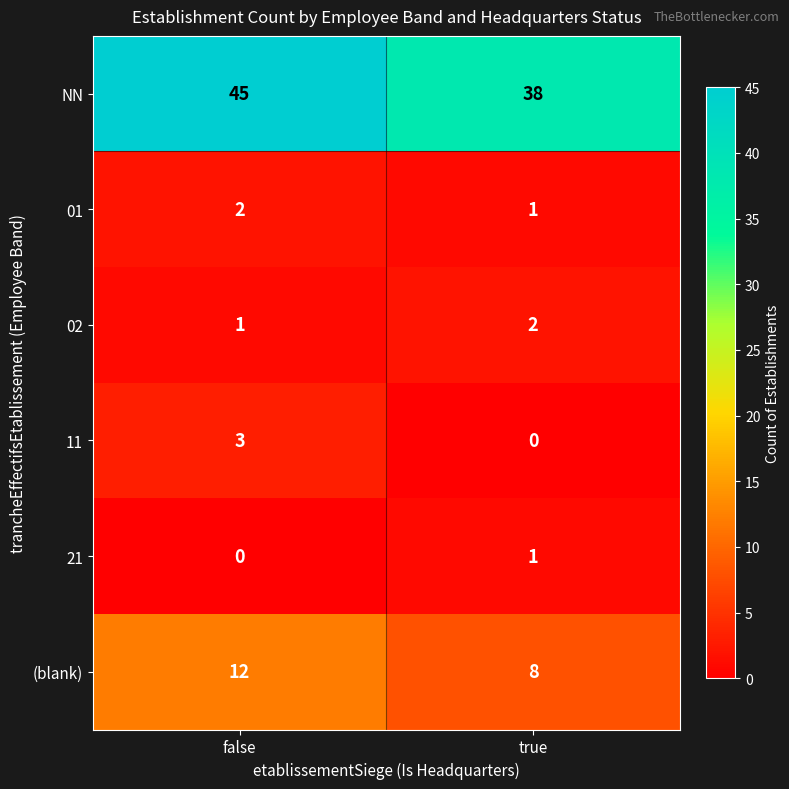

Reading left to right, what are all the values shown in this chart?

NN: 45	38
01: 2	1
02: 1	2
11: 3	0
21: 0	1
(blank): 12	8